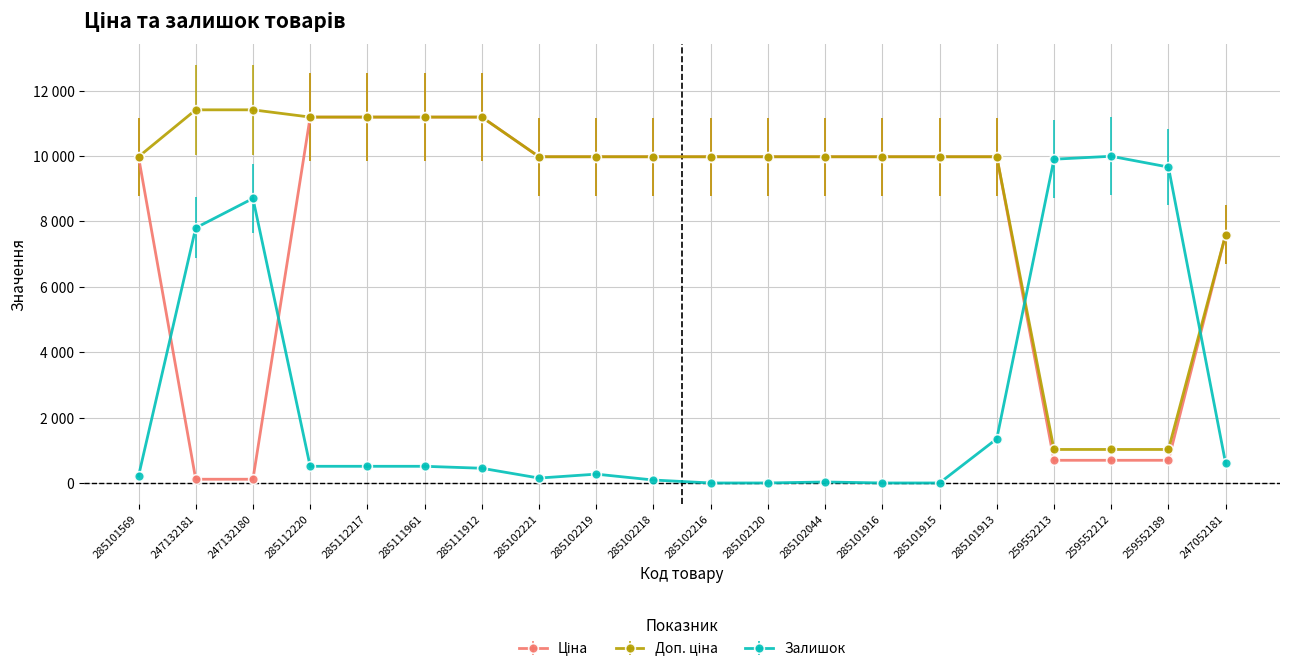

What is the difference between the second highest and second lowest values in the Ціна series?

11074.1